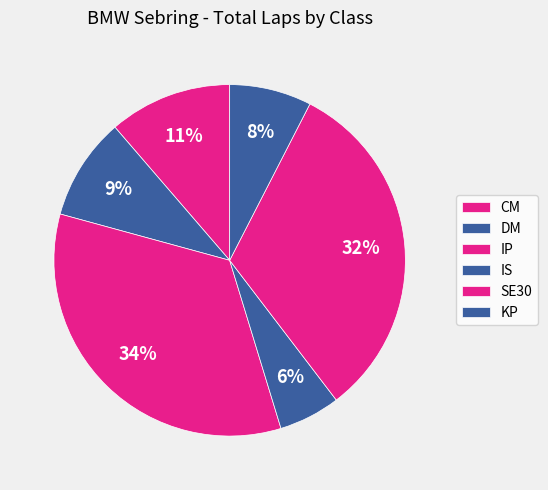

How many slices are in this pie chart?

6